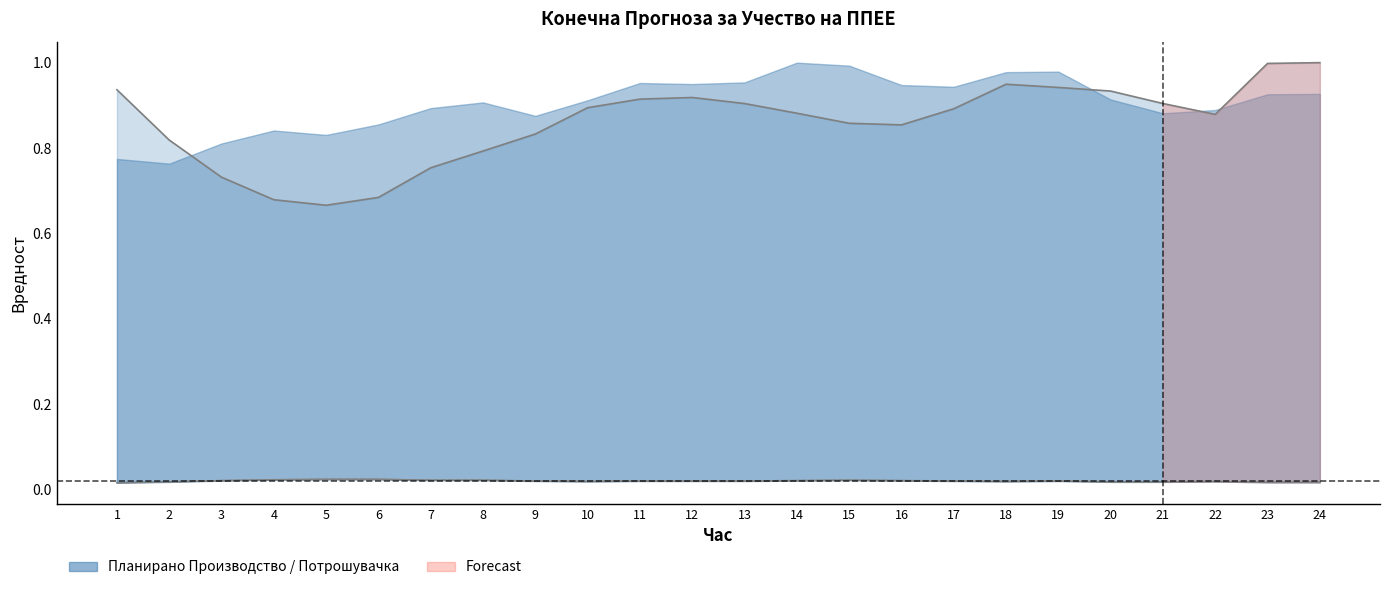

How many values are between 0 and 1?

24